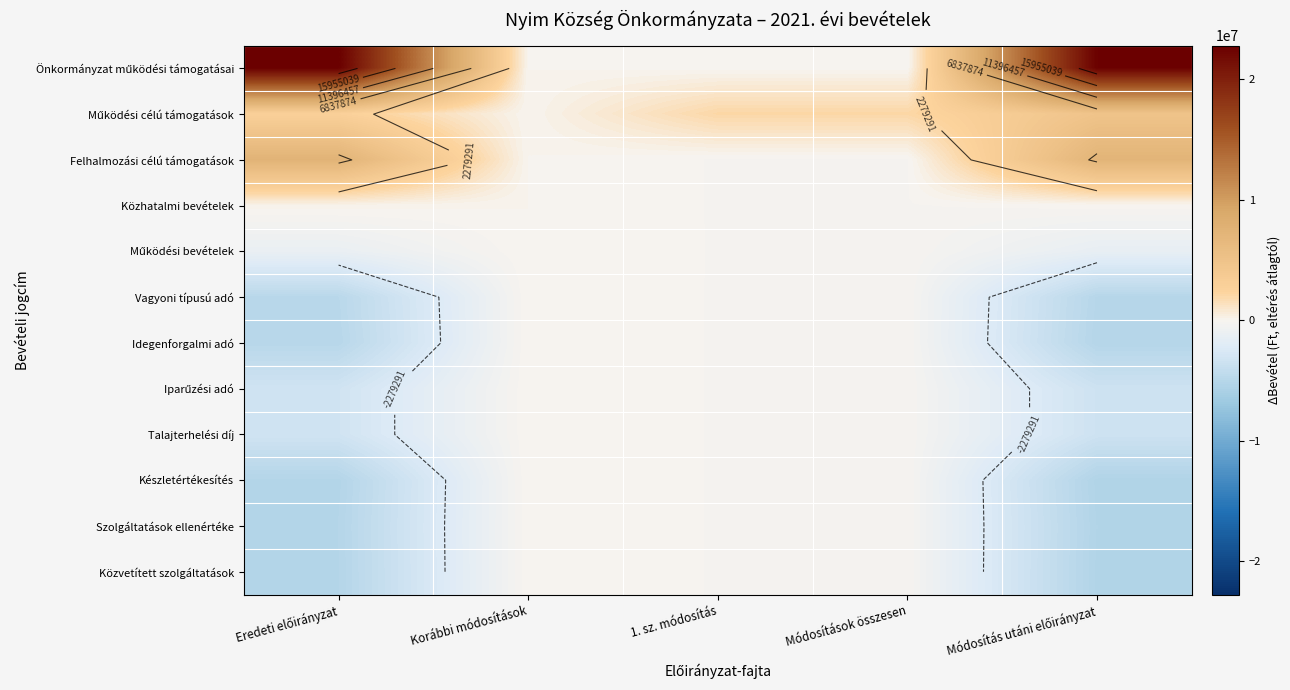

Is it true that Készletértékesítés equals -321903.4 at Módosítások összesen?

False